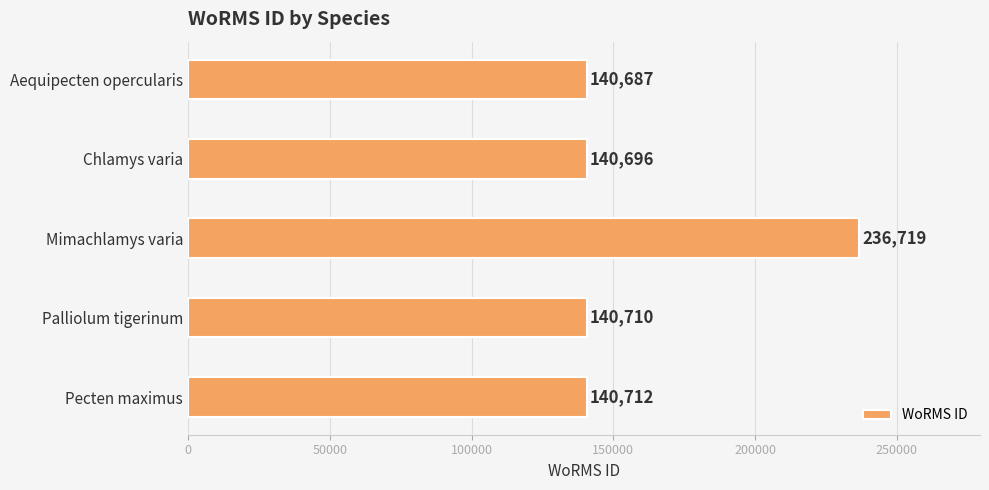

Does the chart contain stacked bars?

No